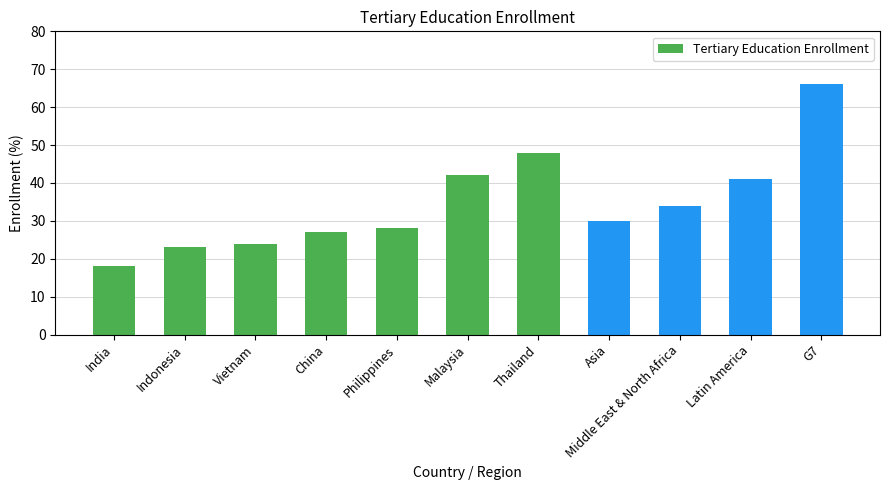

How many bars are there in total?

11